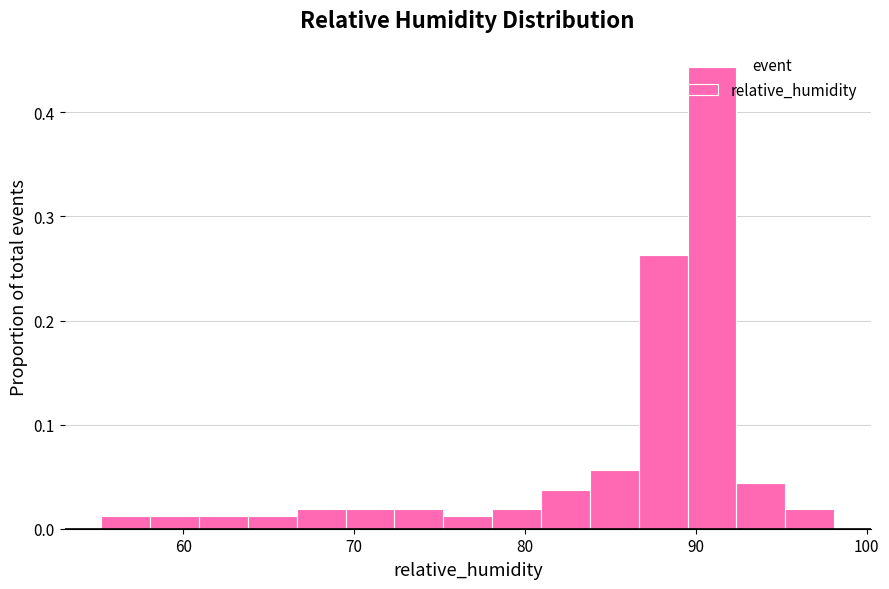

Around what value on the x-axis is the tallest bar? Give the approximate position of its centre, as read against the axis.

91